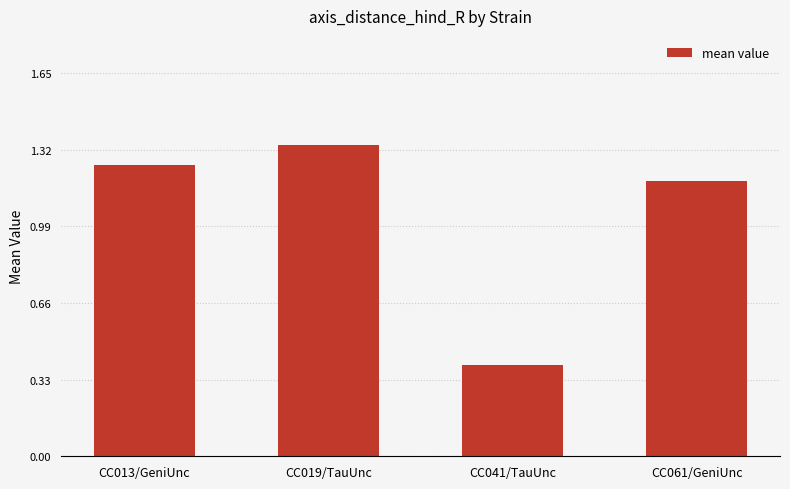

Are the bars horizontal?

No